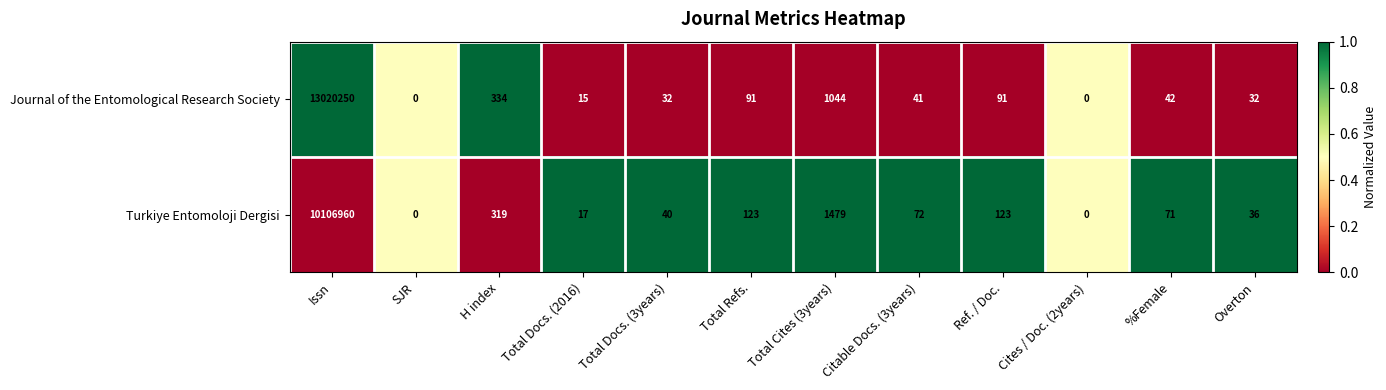

What is the sum of all Turkiye Entomoloji Dergisi values?

10109240